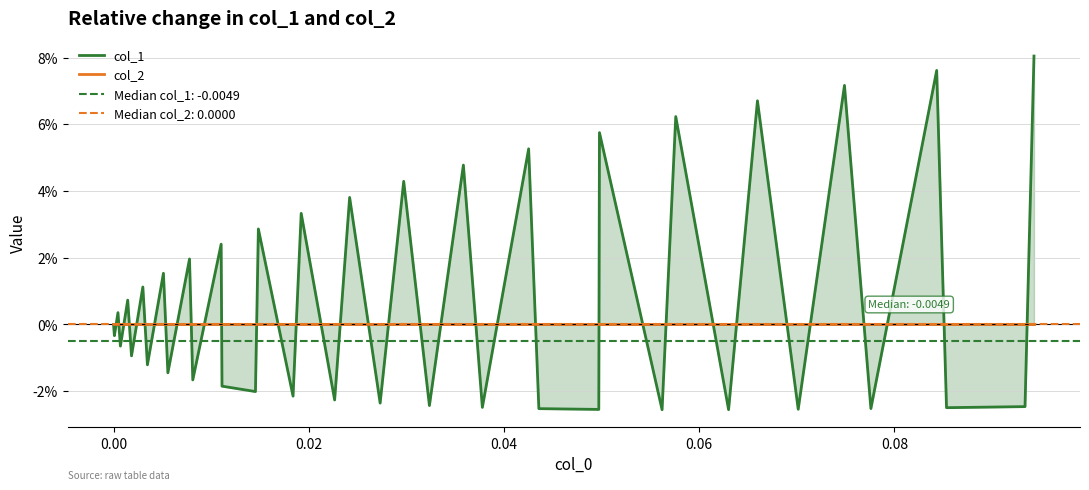

Is the value of col_2 at 18 greater than the value of col_1 at 0.00?

Yes